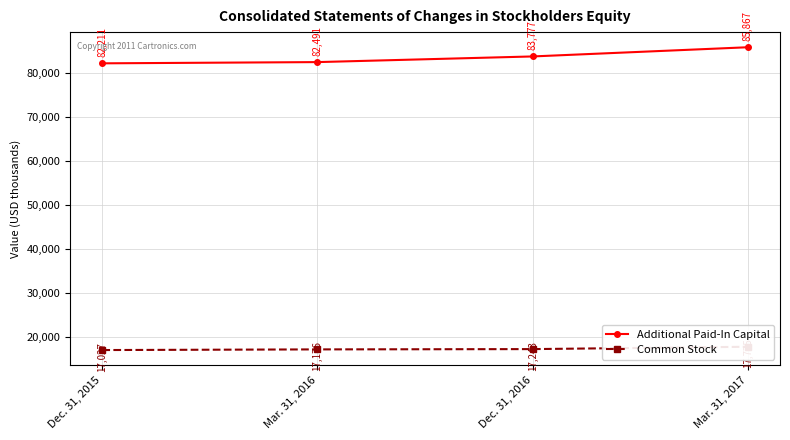

What is the total value across all series at Dec. 31, 2015?

99238